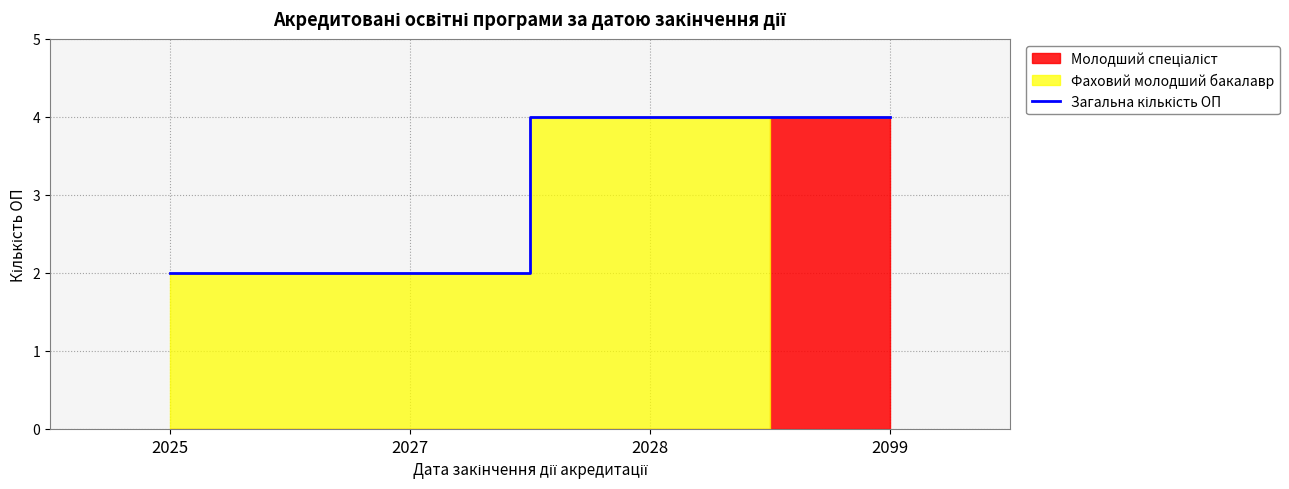

What value does the data have at 2028?

4